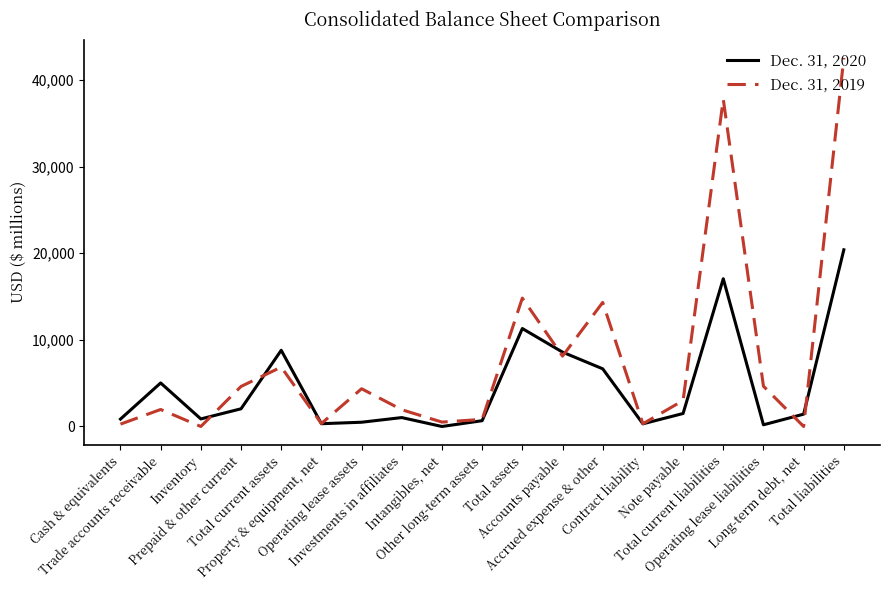

What is the sum of all Dec. 31, 2020 values?

87560